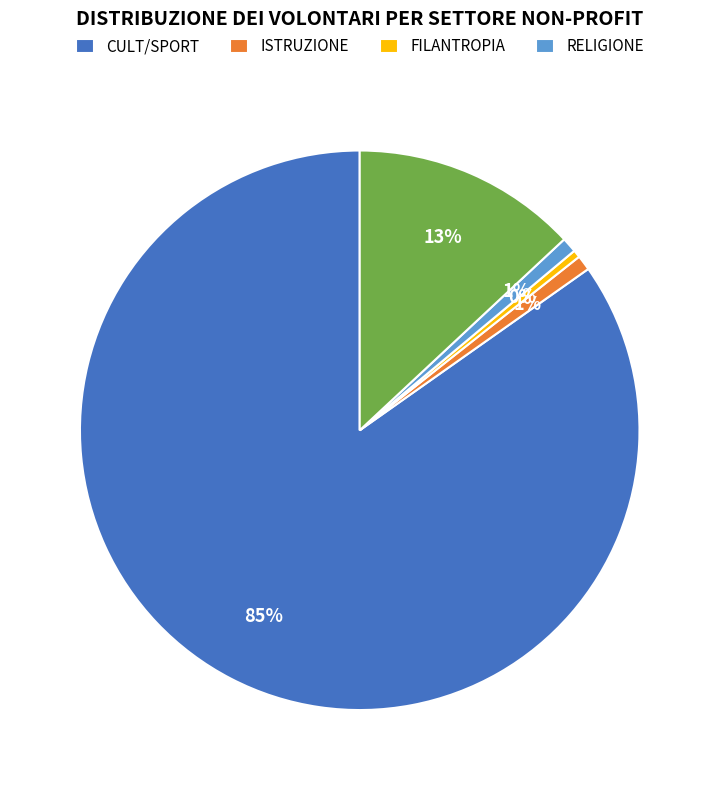

To the nearest percent, what is the average slice percentage?

20%